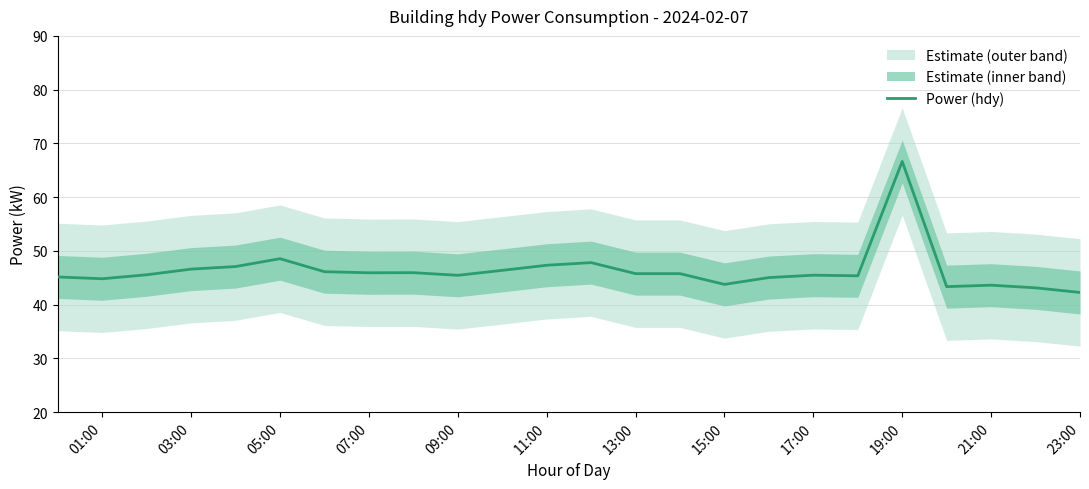

How many categories are shown in the chart?

24